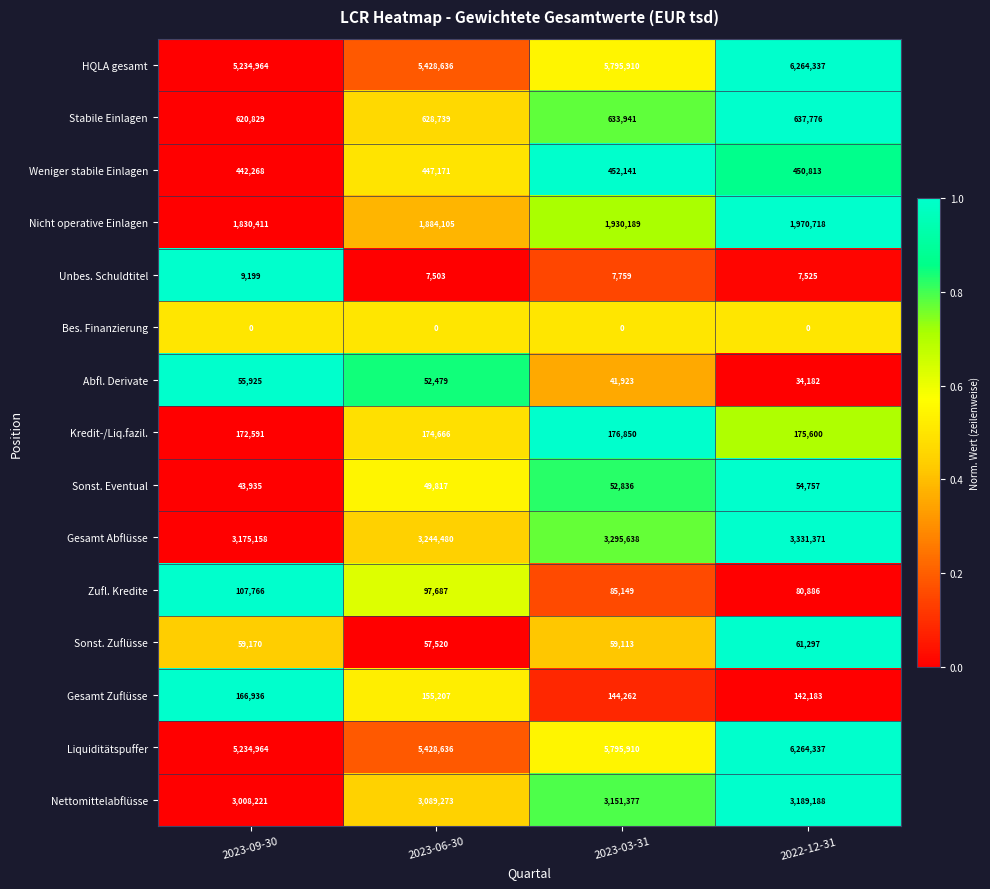

Count the number of data series in this chart.

15